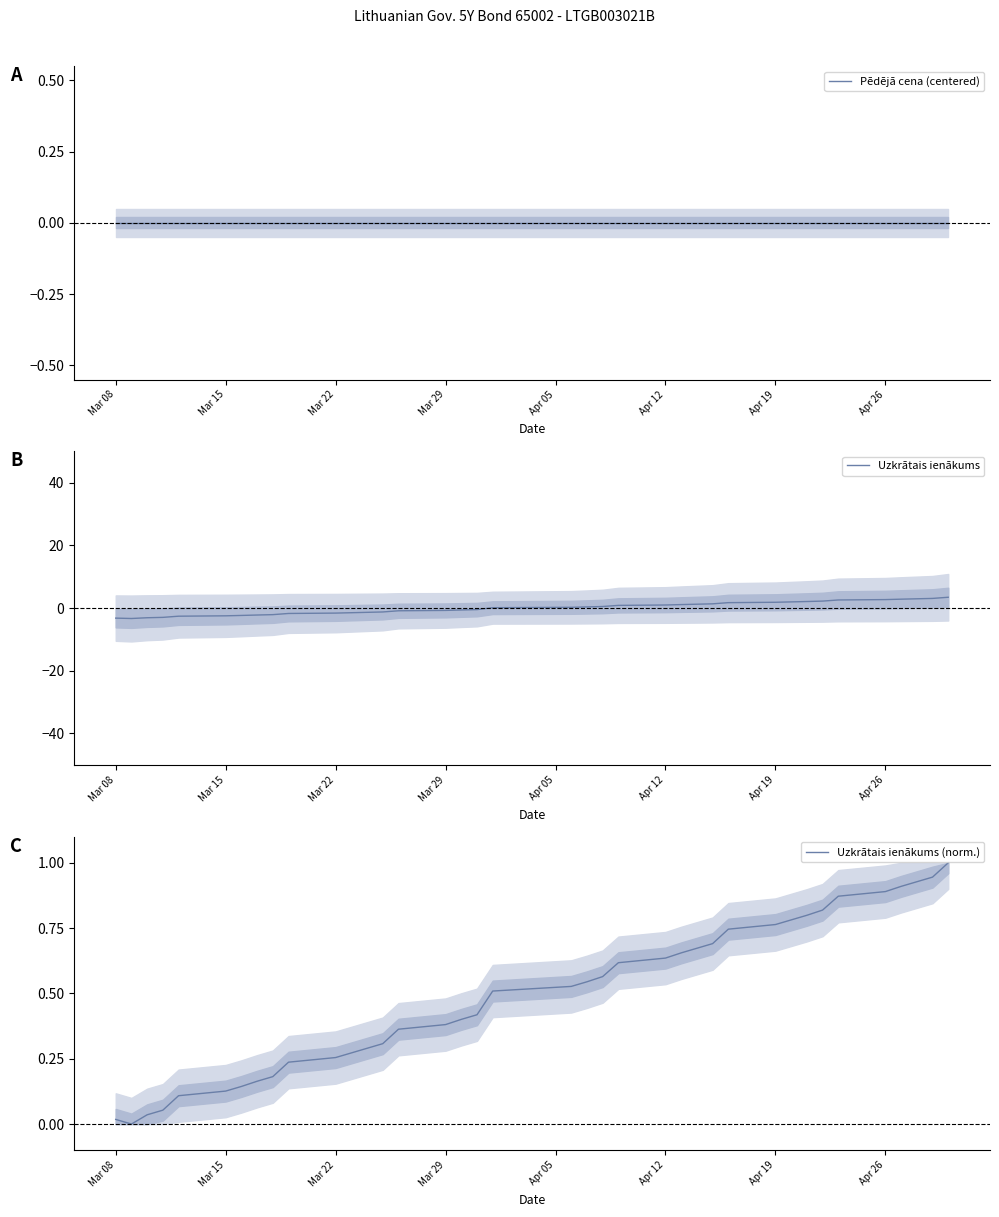

True or false: Uzkrātais ienākums and Uzkrātais ienākums (norm.) cross at least once.

True